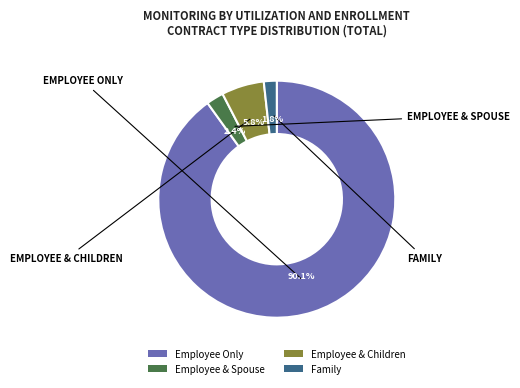

What is the ratio of the value at Employee Only to the value at Employee & Children?

15.5